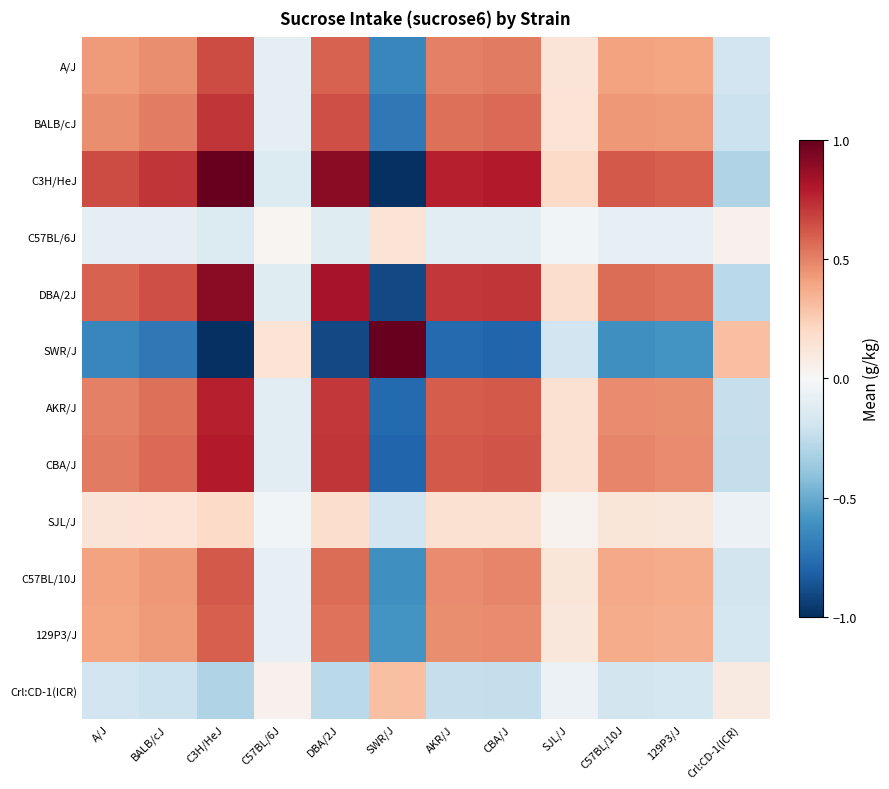

Reading left to right, transcribe all the data shown in this chart.

A/J: A/J=0.4	BALB/cJ=0.5	C3H/HeJ=0.7	C57BL/6J=-0.1	DBA/2J=0.6	SWR/J=-0.7	AKR/J=0.5	CBA/J=0.5	SJL/J=0.1	C57BL/10J=0.4	129P3/J=0.4	Crl:CD-1(ICR)=-0.2
BALB/cJ: A/J=0.5	BALB/cJ=0.5	C3H/HeJ=0.7	C57BL/6J=-0.1	DBA/2J=0.6	SWR/J=-0.7	AKR/J=0.6	CBA/J=0.6	SJL/J=0.1	C57BL/10J=0.4	129P3/J=0.4	Crl:CD-1(ICR)=-0.2
C3H/HeJ: A/J=0.7	BALB/cJ=0.7	C3H/HeJ=1.0	C57BL/6J=-0.1	DBA/2J=0.9	SWR/J=-1.0	AKR/J=0.8	CBA/J=0.8	SJL/J=0.2	C57BL/10J=0.6	129P3/J=0.6	Crl:CD-1(ICR)=-0.3
C57BL/6J: A/J=-0.1	BALB/cJ=-0.1	C3H/HeJ=-0.1	C57BL/6J=0.0	DBA/2J=-0.1	SWR/J=0.1	AKR/J=-0.1	CBA/J=-0.1	SJL/J=-0.0	C57BL/10J=-0.1	129P3/J=-0.1	Crl:CD-1(ICR)=0.0
DBA/2J: A/J=0.6	BALB/cJ=0.6	C3H/HeJ=0.9	C57BL/6J=-0.1	DBA/2J=0.8	SWR/J=-0.9	AKR/J=0.7	CBA/J=0.7	SJL/J=0.2	C57BL/10J=0.6	129P3/J=0.5	Crl:CD-1(ICR)=-0.3
SWR/J: A/J=-0.7	BALB/cJ=-0.7	C3H/HeJ=-1.0	C57BL/6J=0.1	DBA/2J=-0.9	SWR/J=1.0	AKR/J=-0.8	CBA/J=-0.8	SJL/J=-0.2	C57BL/10J=-0.6	129P3/J=-0.6	Crl:CD-1(ICR)=0.3
AKR/J: A/J=0.5	BALB/cJ=0.6	C3H/HeJ=0.8	C57BL/6J=-0.1	DBA/2J=0.7	SWR/J=-0.8	AKR/J=0.6	CBA/J=0.6	SJL/J=0.2	C57BL/10J=0.5	129P3/J=0.5	Crl:CD-1(ICR)=-0.2
CBA/J: A/J=0.5	BALB/cJ=0.6	C3H/HeJ=0.8	C57BL/6J=-0.1	DBA/2J=0.7	SWR/J=-0.8	AKR/J=0.6	CBA/J=0.6	SJL/J=0.2	C57BL/10J=0.5	129P3/J=0.5	Crl:CD-1(ICR)=-0.2
SJL/J: A/J=0.1	BALB/cJ=0.1	C3H/HeJ=0.2	C57BL/6J=-0.0	DBA/2J=0.2	SWR/J=-0.2	AKR/J=0.2	CBA/J=0.2	SJL/J=0.0	C57BL/10J=0.1	129P3/J=0.1	Crl:CD-1(ICR)=-0.1
C57BL/10J: A/J=0.4	BALB/cJ=0.4	C3H/HeJ=0.6	C57BL/6J=-0.1	DBA/2J=0.6	SWR/J=-0.6	AKR/J=0.5	CBA/J=0.5	SJL/J=0.1	C57BL/10J=0.4	129P3/J=0.4	Crl:CD-1(ICR)=-0.2
129P3/J: A/J=0.4	BALB/cJ=0.4	C3H/HeJ=0.6	C57BL/6J=-0.1	DBA/2J=0.5	SWR/J=-0.6	AKR/J=0.5	CBA/J=0.5	SJL/J=0.1	C57BL/10J=0.4	129P3/J=0.4	Crl:CD-1(ICR)=-0.2
Crl:CD-1(ICR): A/J=-0.2	BALB/cJ=-0.2	C3H/HeJ=-0.3	C57BL/6J=0.0	DBA/2J=-0.3	SWR/J=0.3	AKR/J=-0.2	CBA/J=-0.2	SJL/J=-0.1	C57BL/10J=-0.2	129P3/J=-0.2	Crl:CD-1(ICR)=0.1